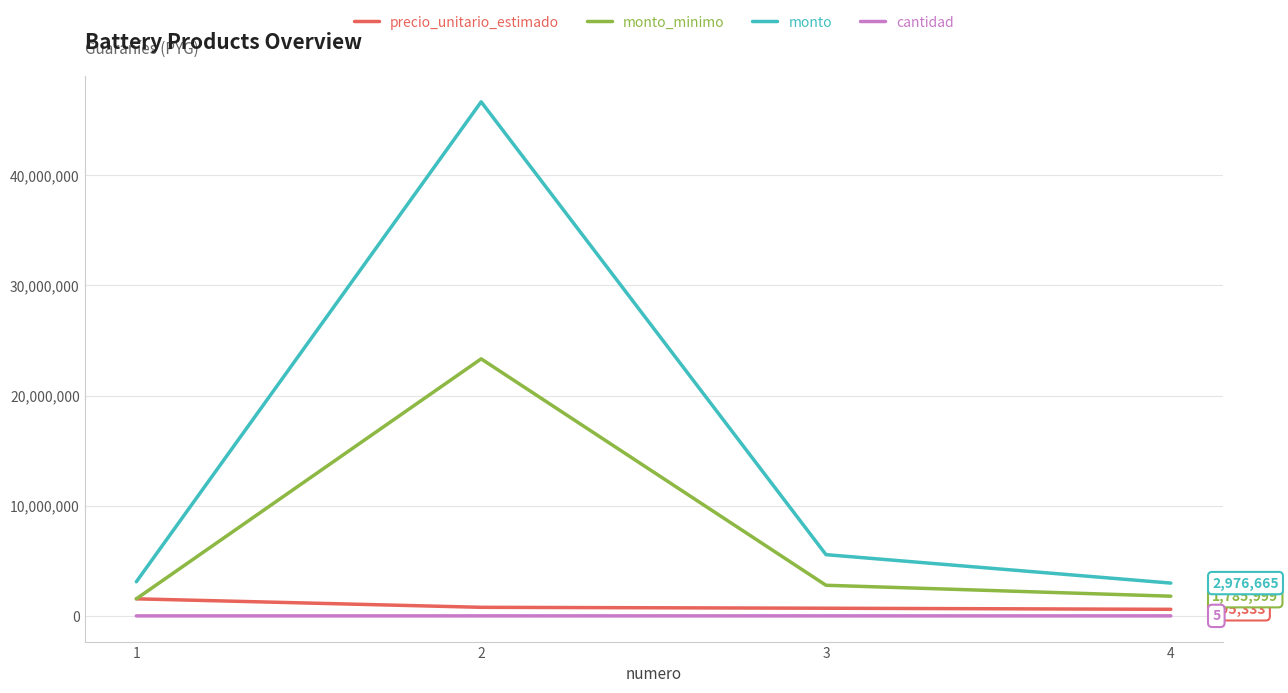

True or false: monto_minimo and monto intersect in this chart.

False